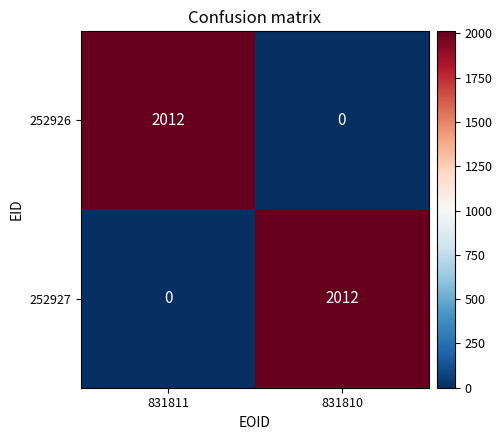

The value of 252926 at 831810 is 0. True or false?

True